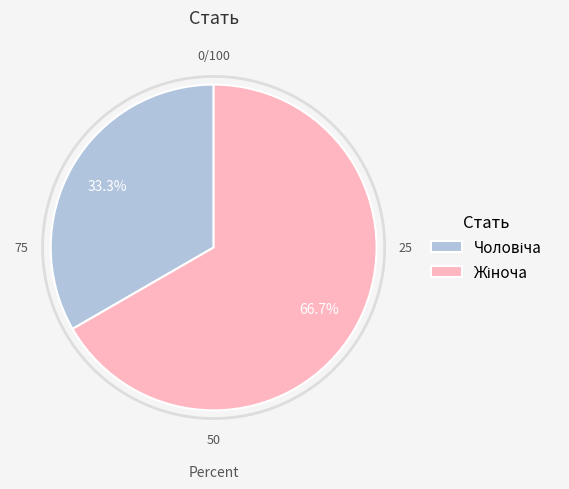

Does any single category account for the majority?

Yes